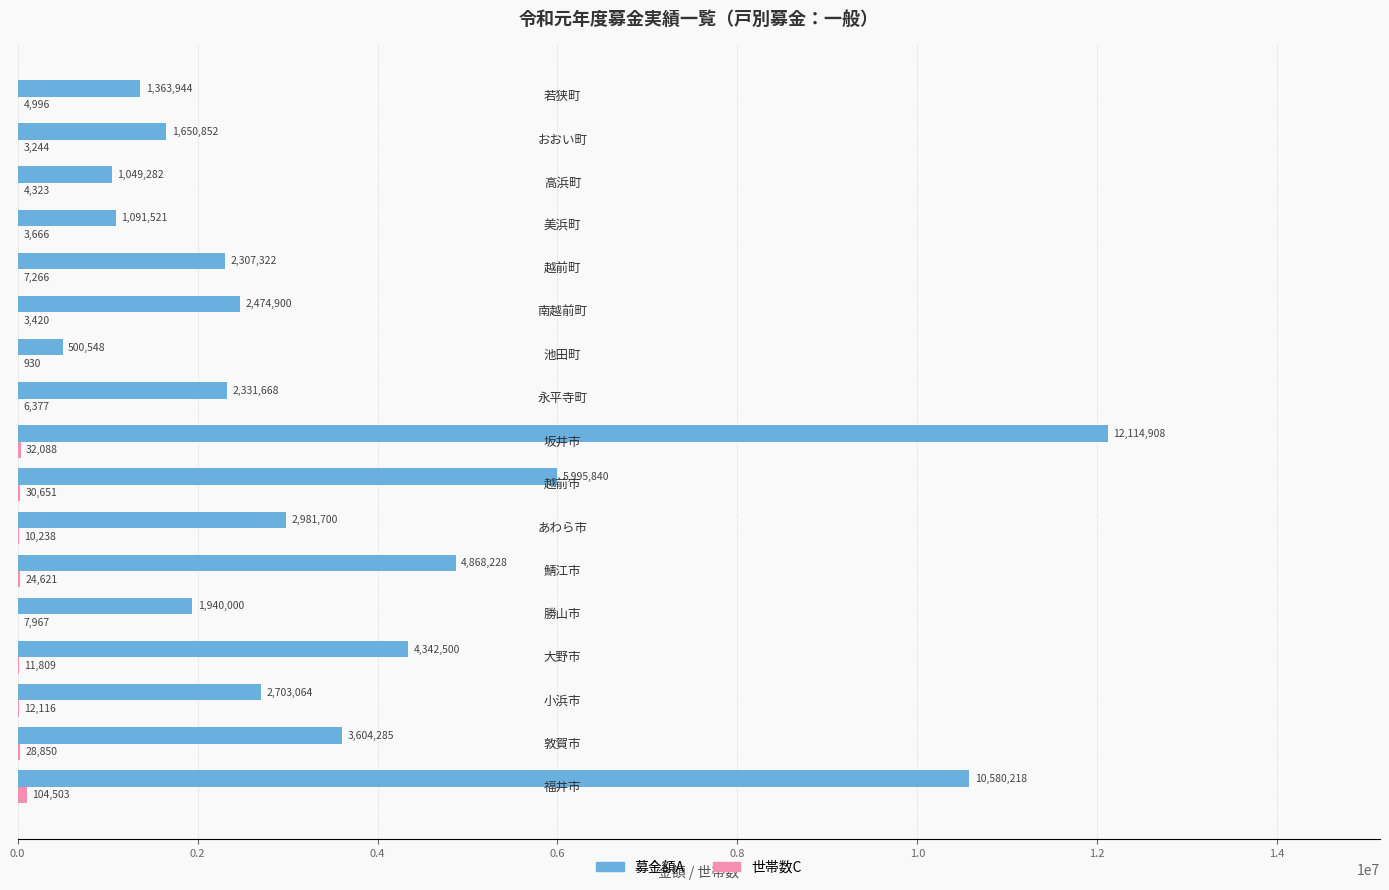

What is the maximum value shown in the chart?

12114908